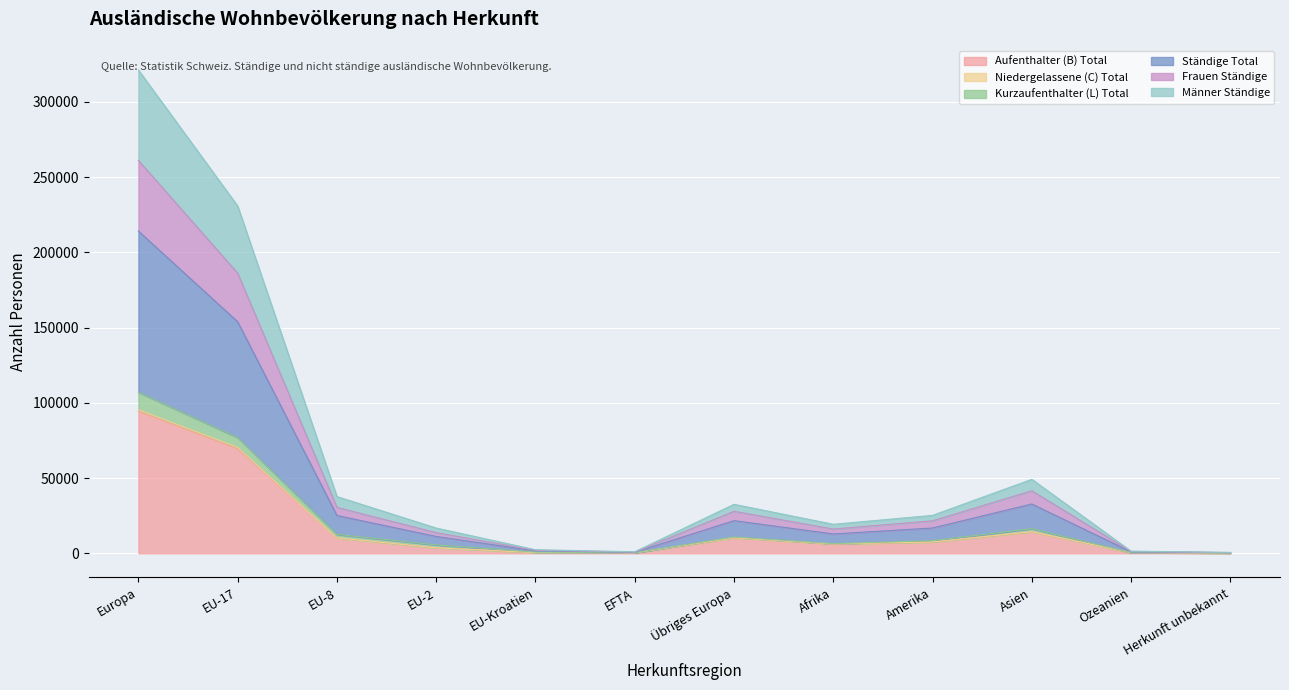

What is the label of the 3rd point from the left?

EU-8